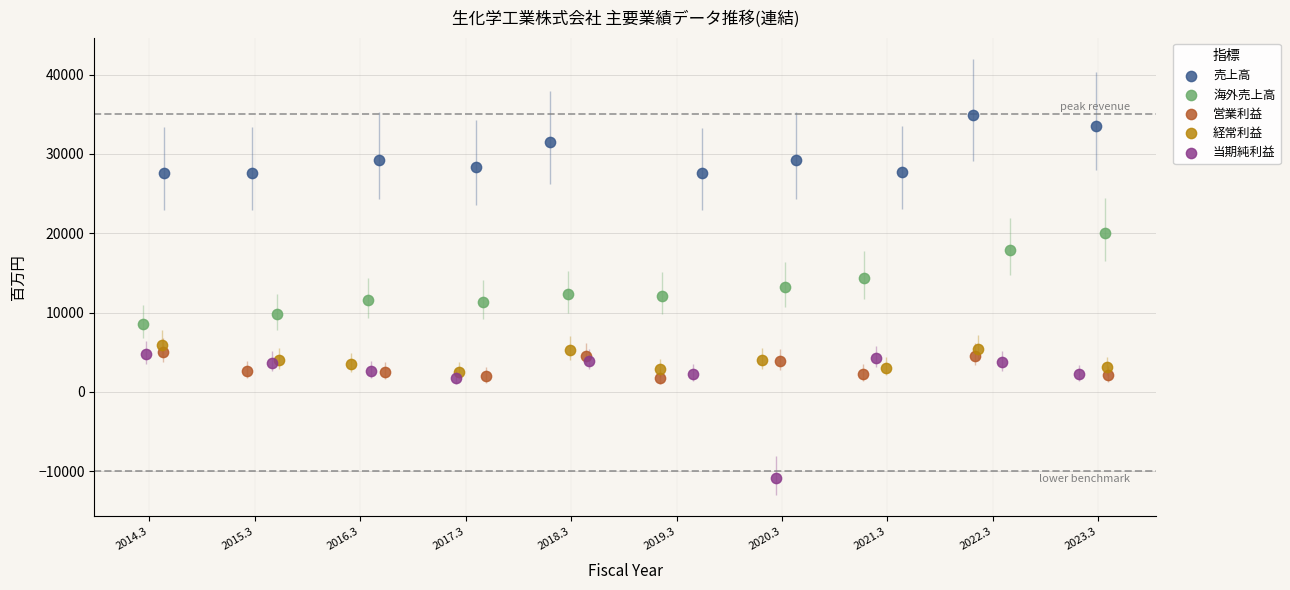

Which series has the largest Y range (max minus min)?

当期純利益